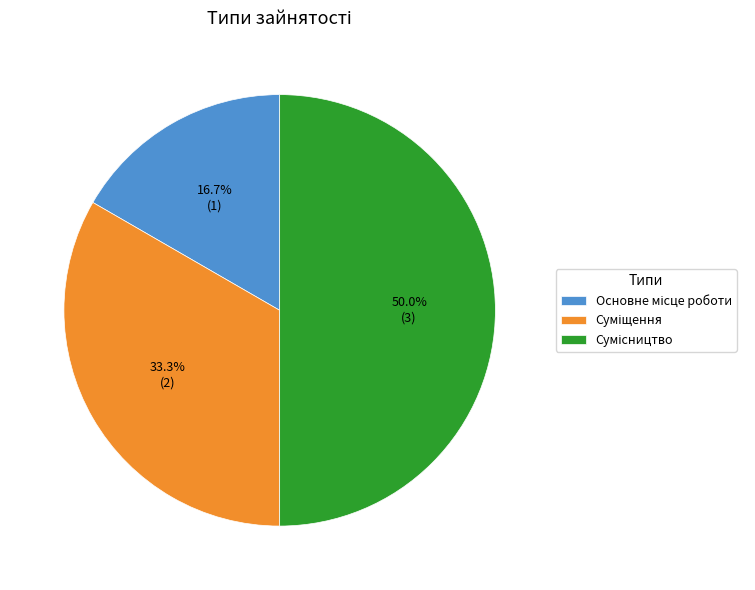

To the nearest percent, what percentage of the pie is Сумісництво?

50%